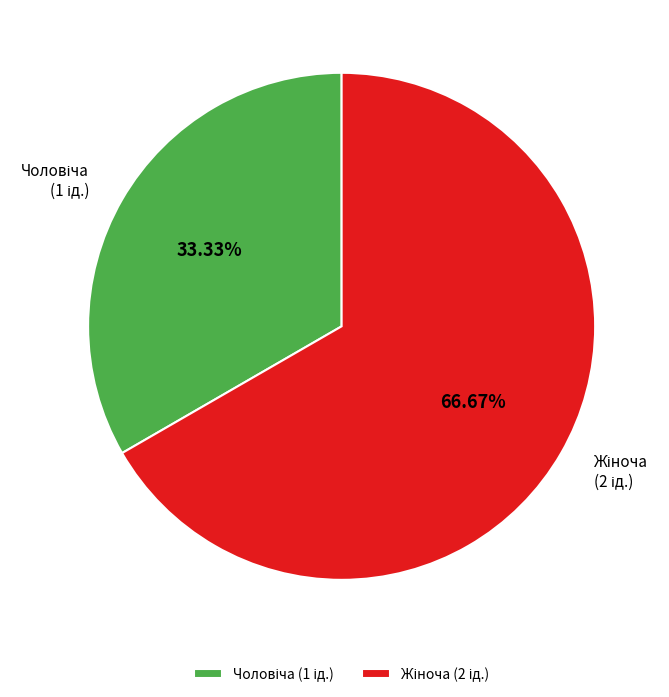

To the nearest percent, what is the average slice percentage?

50%